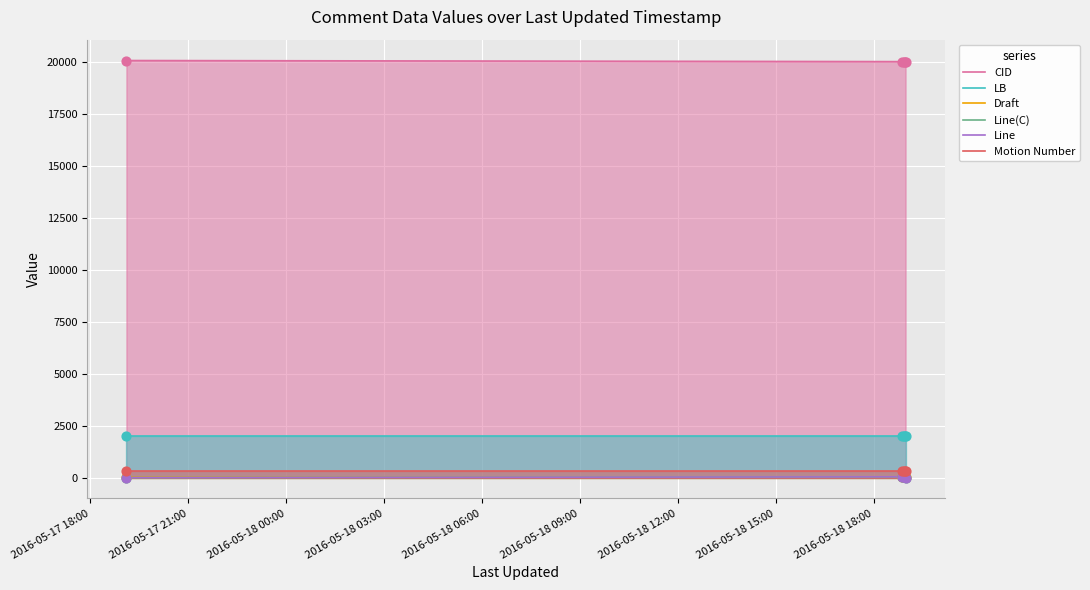

Which series has the largest total across all categories?

CID